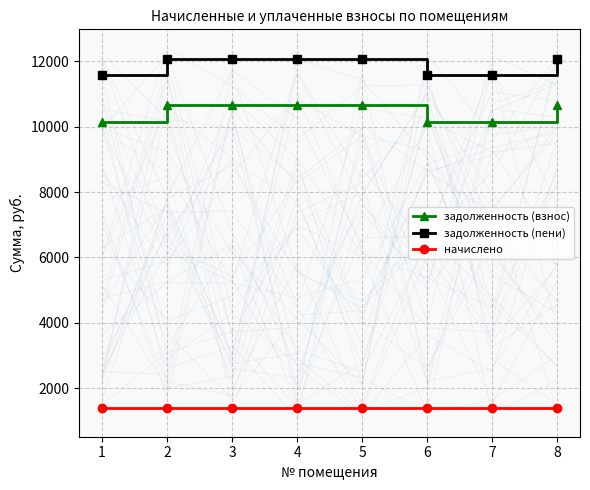

True or false: задолженность (взнос) has a value of 17125.4 at 3.

False